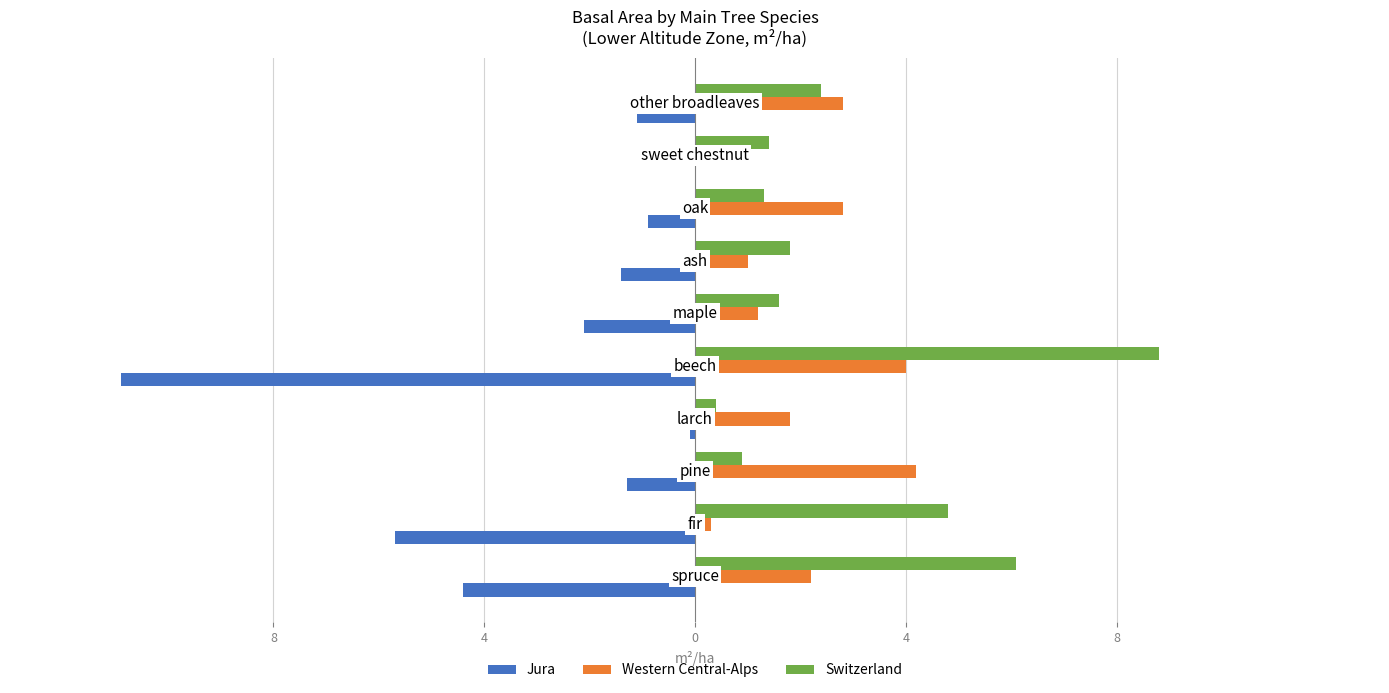

What is the maximum value for Switzerland?

8.8